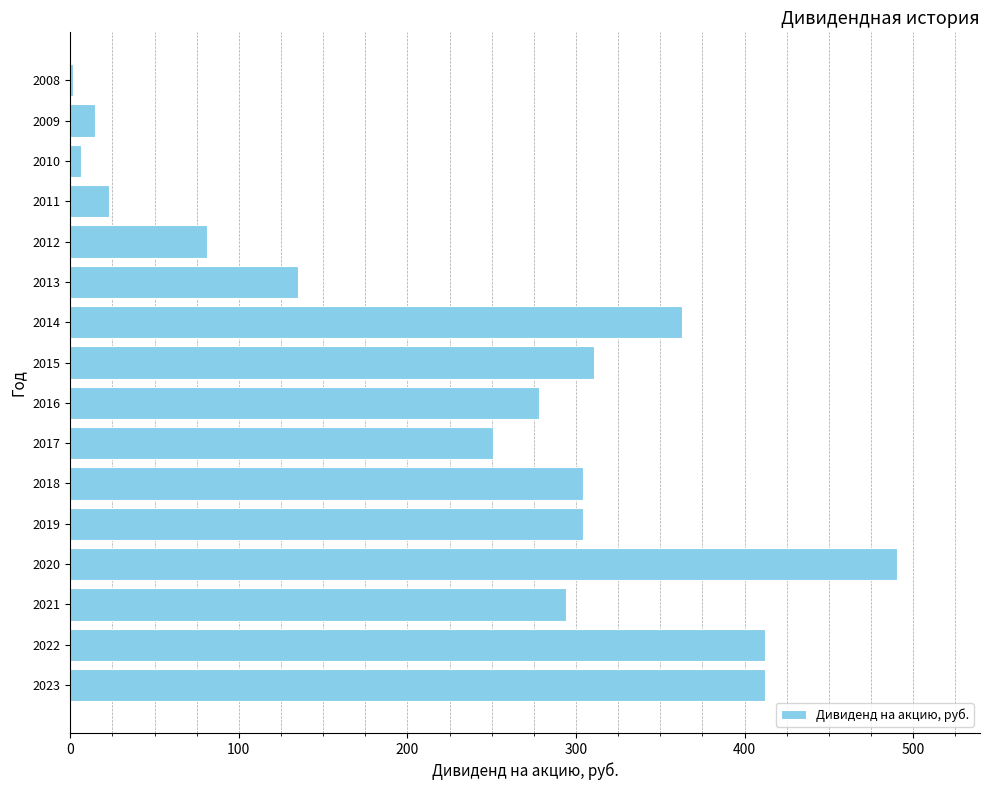

Read the value at 2011.

22.9